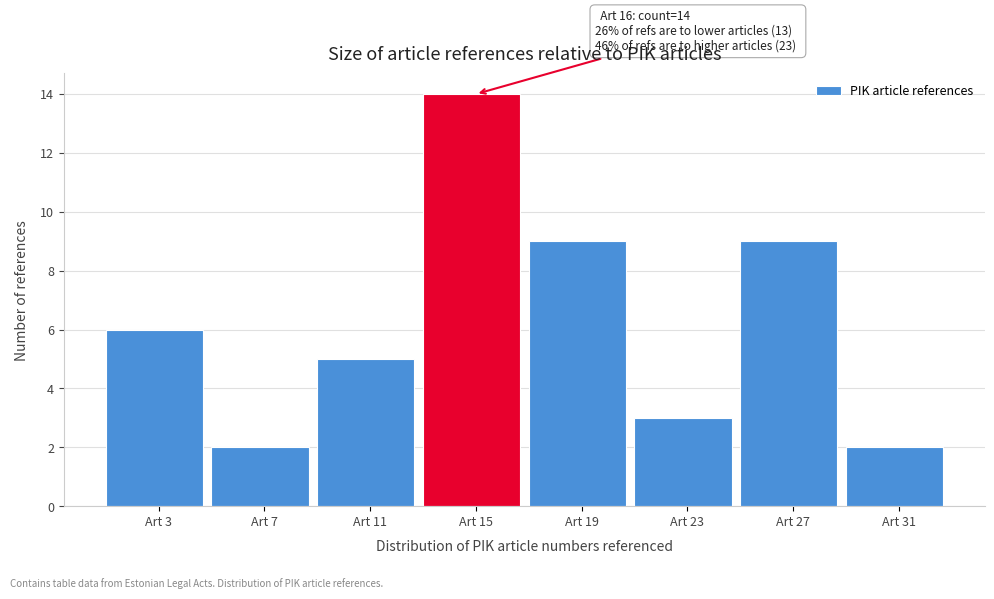

Reading left to right, transcribe all the data shown in this chart.

Art 3=6	Art 7=2	Art 11=5	Art 15=14	Art 19=9	Art 23=3	Art 27=9	Art 31=2